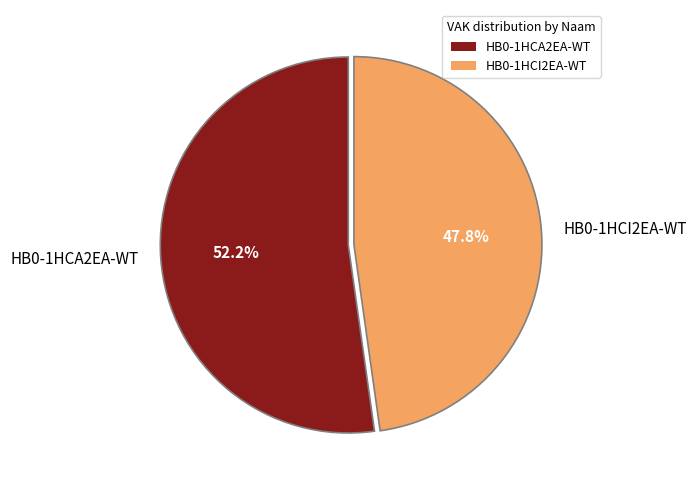

Which has a higher value, HB0-1HCI2EA-WT or HB0-1HCA2EA-WT?

HB0-1HCA2EA-WT